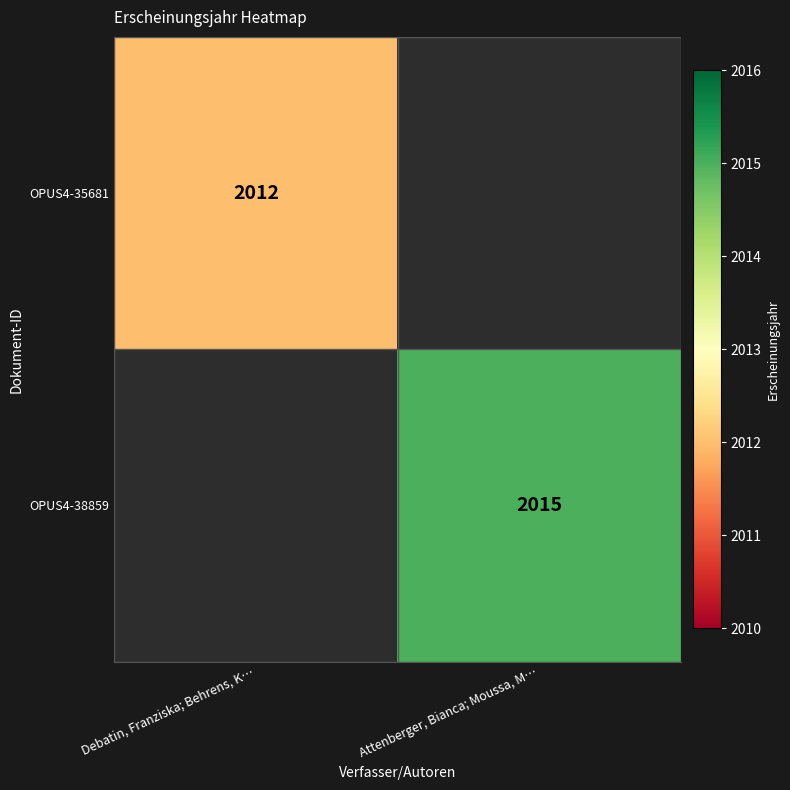

Is the value of OPUS4-35681 at Debatin, Franziska; Behrens, K… greater than the value of OPUS4-38859 at Attenberger, Bianca; Moussa, M…?

No